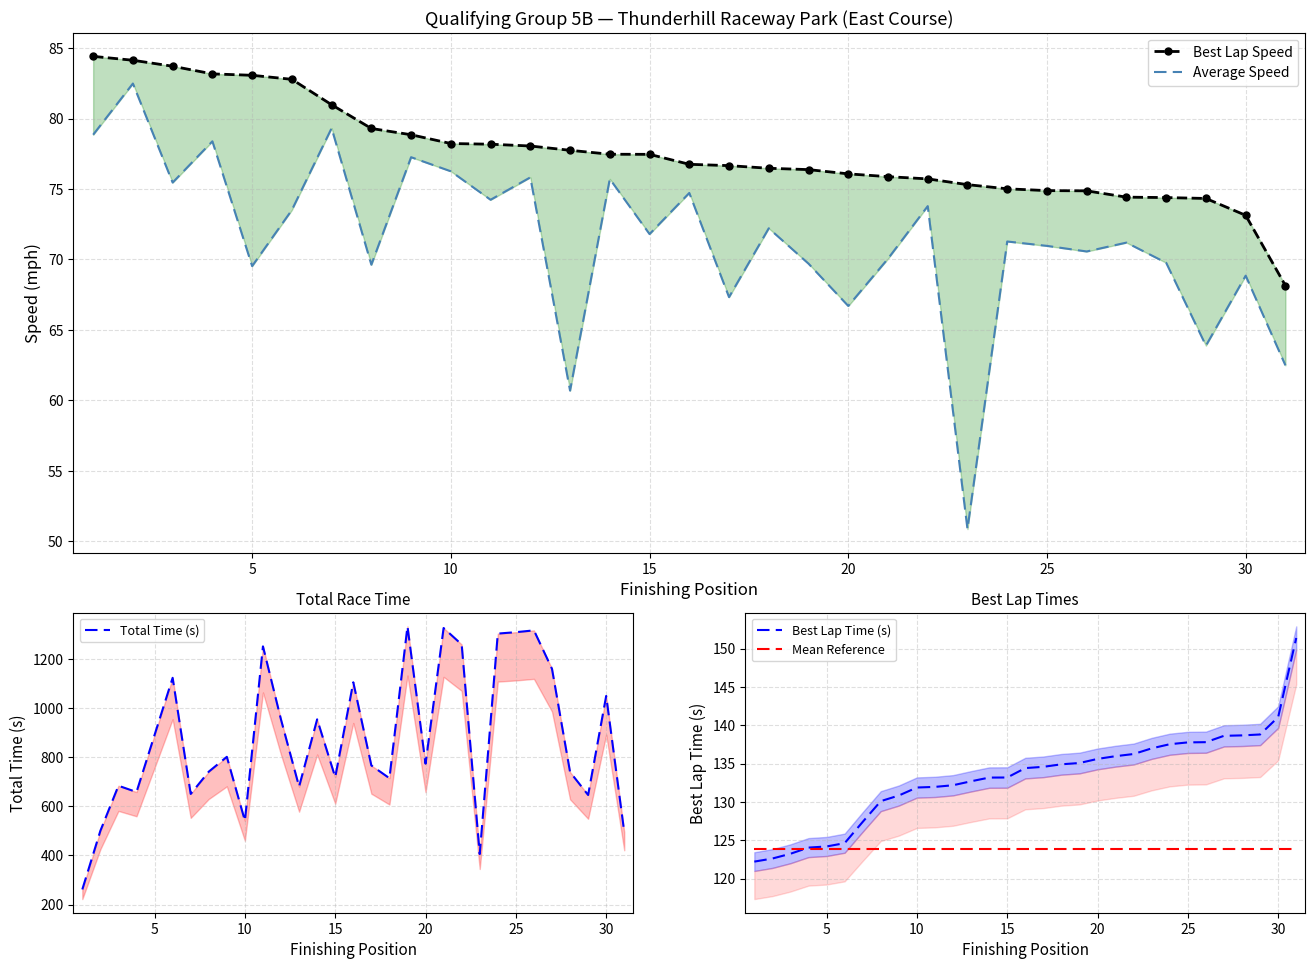

What is the lowest value of the Mean Reference series?

123.9